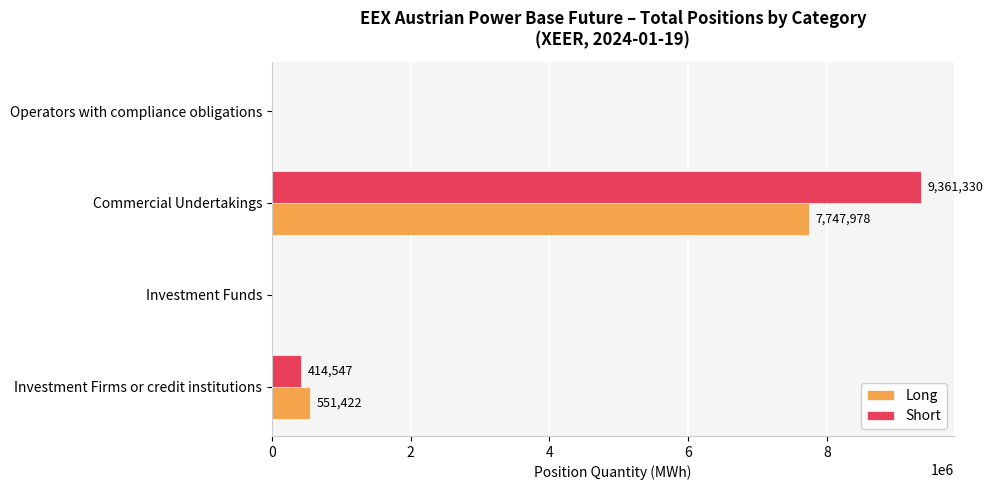

What is the sum of all Short values?

9775877